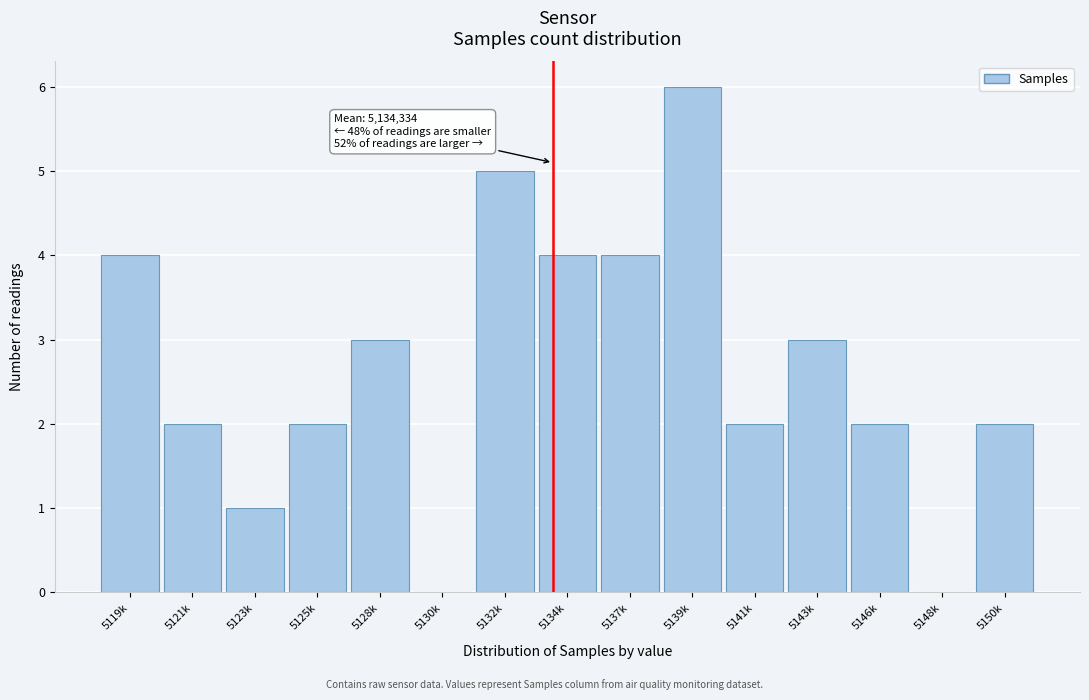

Reading right to left, list all the values displayed in this chart.

5150k=2	5148k=0	5146k=2	5143k=3	5141k=2	5139k=6	5137k=4	5134k=4	5132k=5	5130k=0	5128k=3	5125k=2	5123k=1	5121k=2	5119k=4